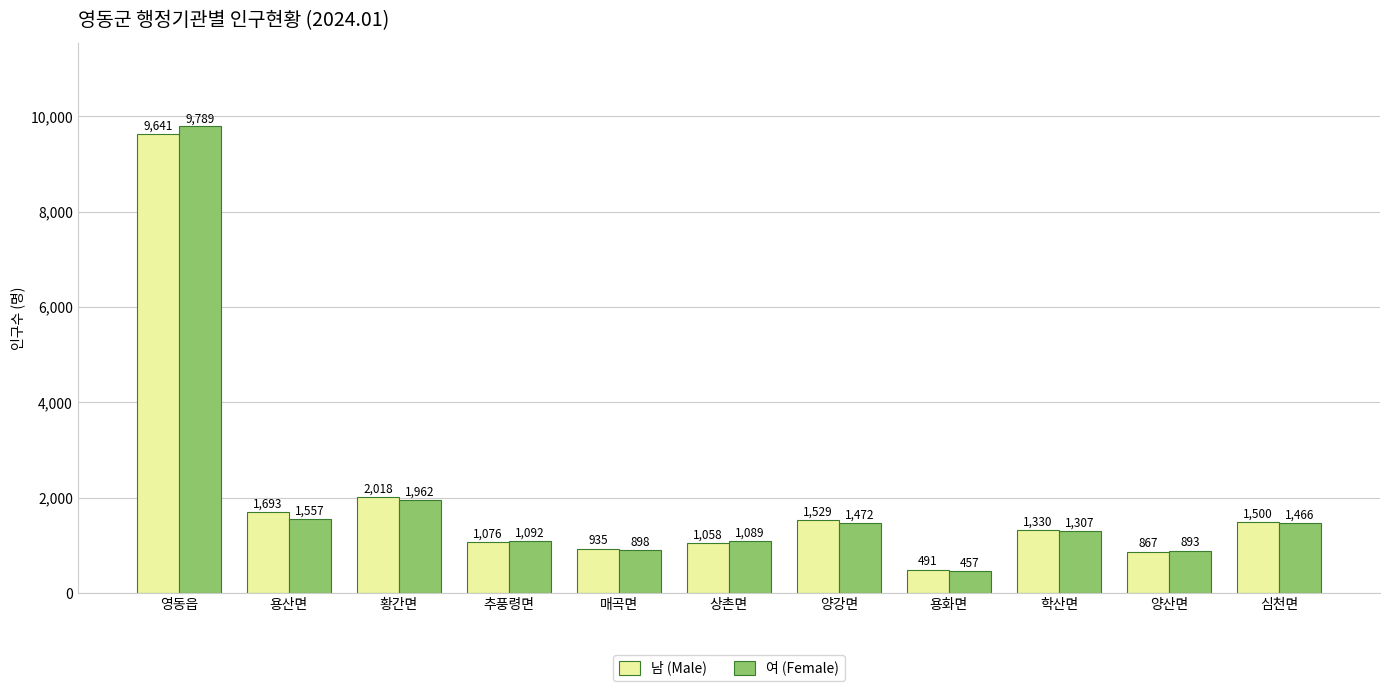

What are all the series names shown in the legend?

남 (Male), 여 (Female)